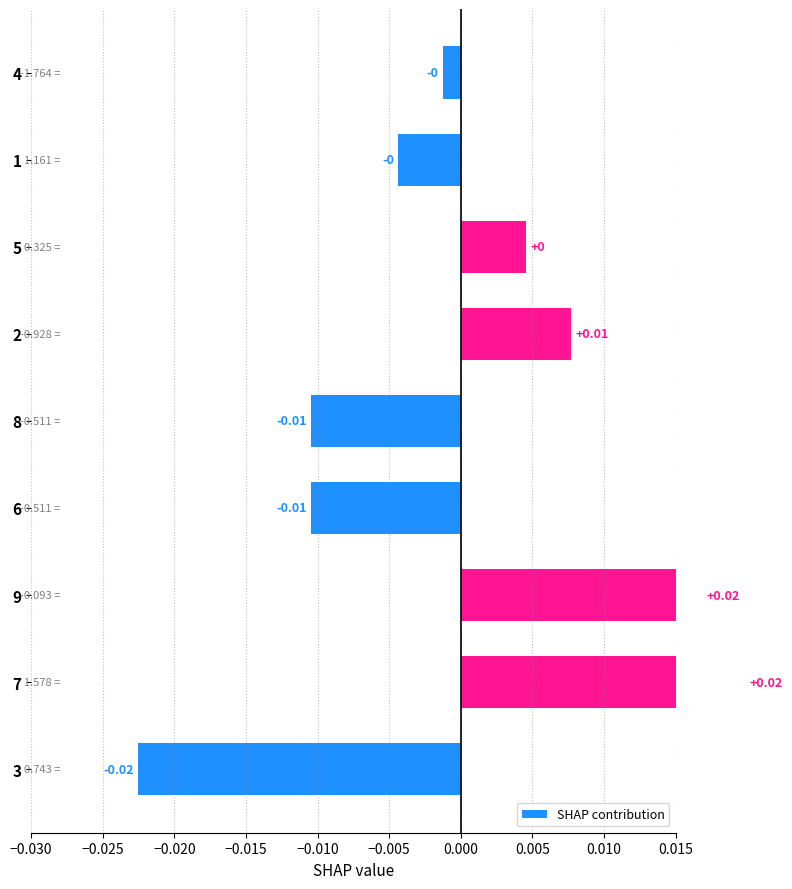

How many distinct data groups are displayed?

1